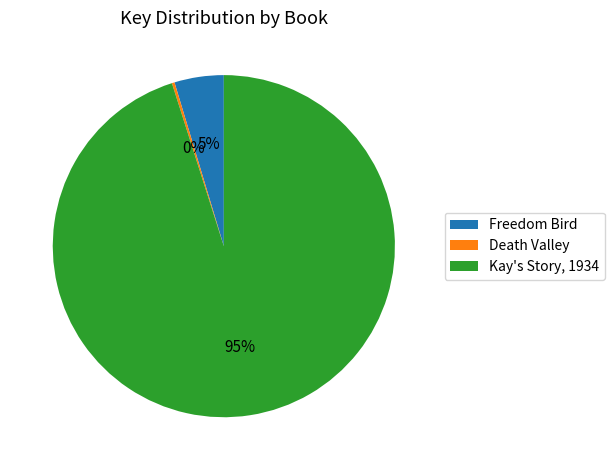

To the nearest percent, what is the combined percentage of Kay's Story, 1934 and Freedom Bird?

100%